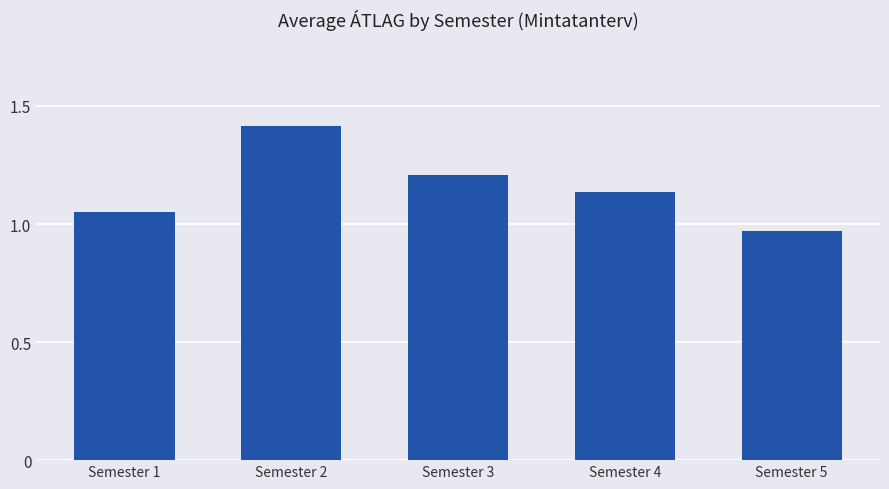

Which label corresponds to the largest value in the chart?

Semester 2